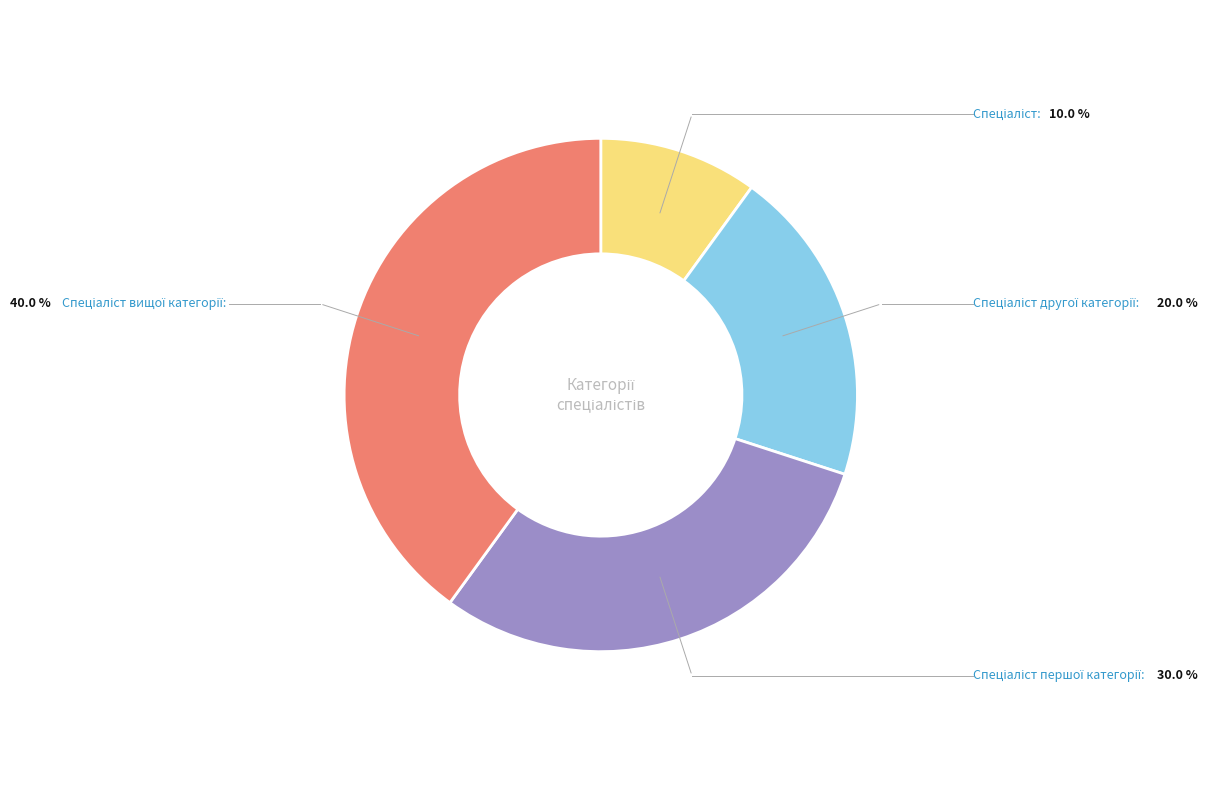

Does any single category account for the majority?

No